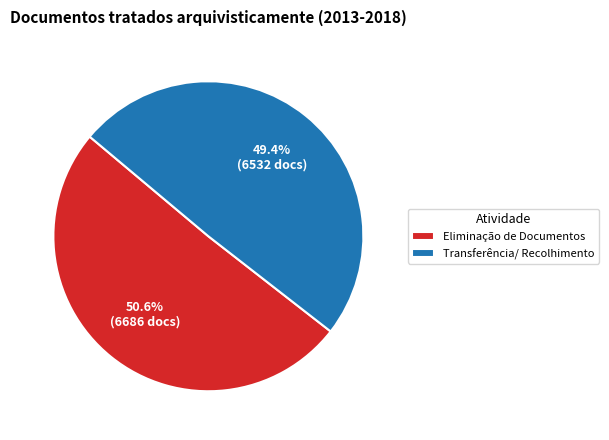

Is there any slice that represents more than half of the pie?

Yes